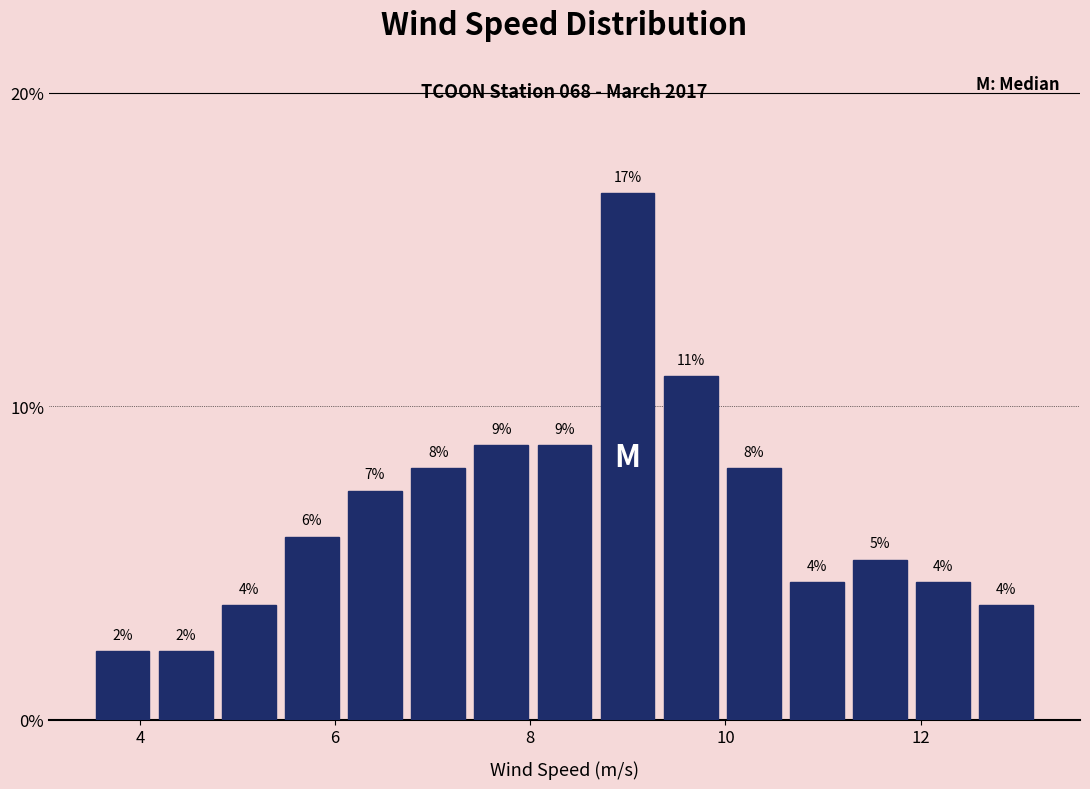

Read against the x-axis, roughly where is the centre of the tallest bar?

9.0